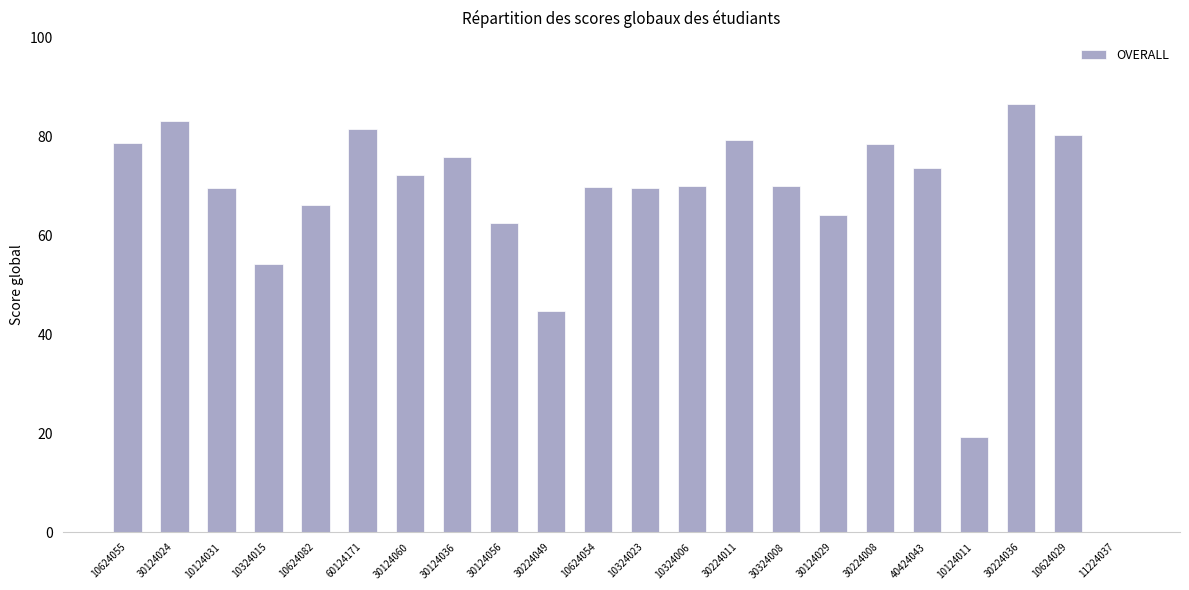

What is the sum of the values at 30224049 and 30124056?

107.2